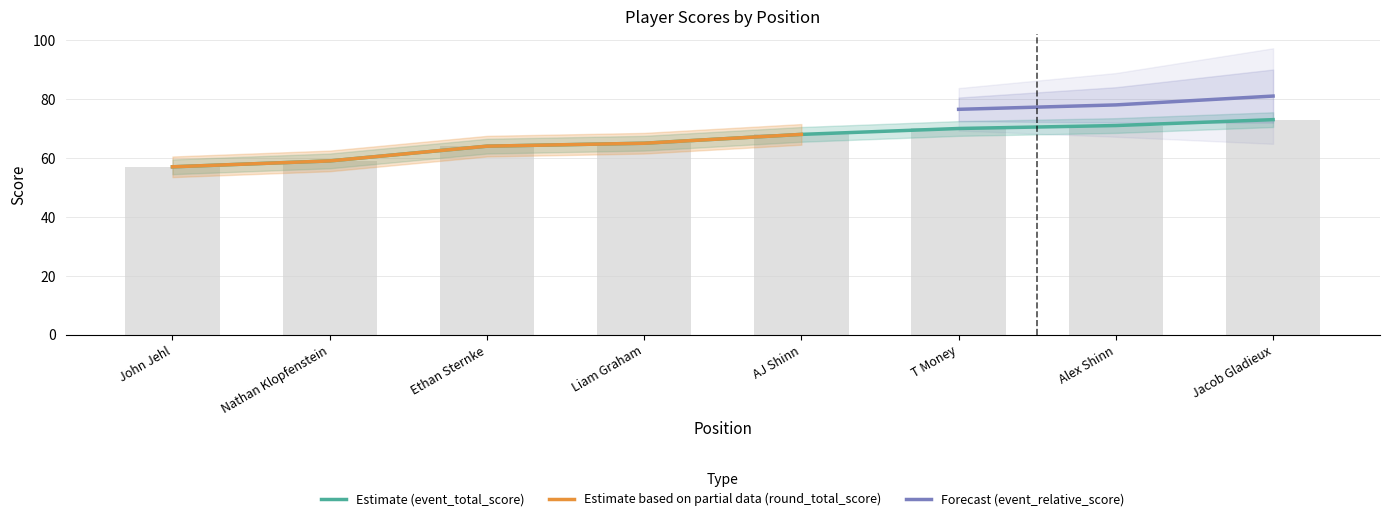

Which series has the largest range (max minus min)?

event_total_score